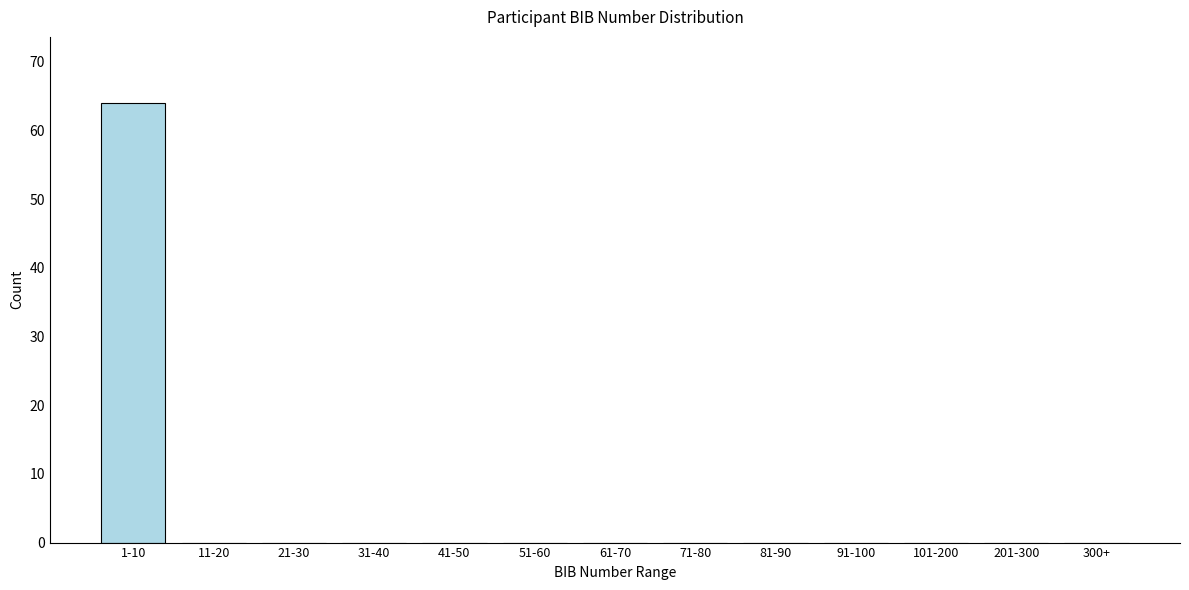

Reading left to right, transcribe all the data shown in this chart.

1-10=64	11-20=0	21-30=0	31-40=0	41-50=0	51-60=0	61-70=0	71-80=0	81-90=0	91-100=0	101-200=0	201-300=0	300+=0